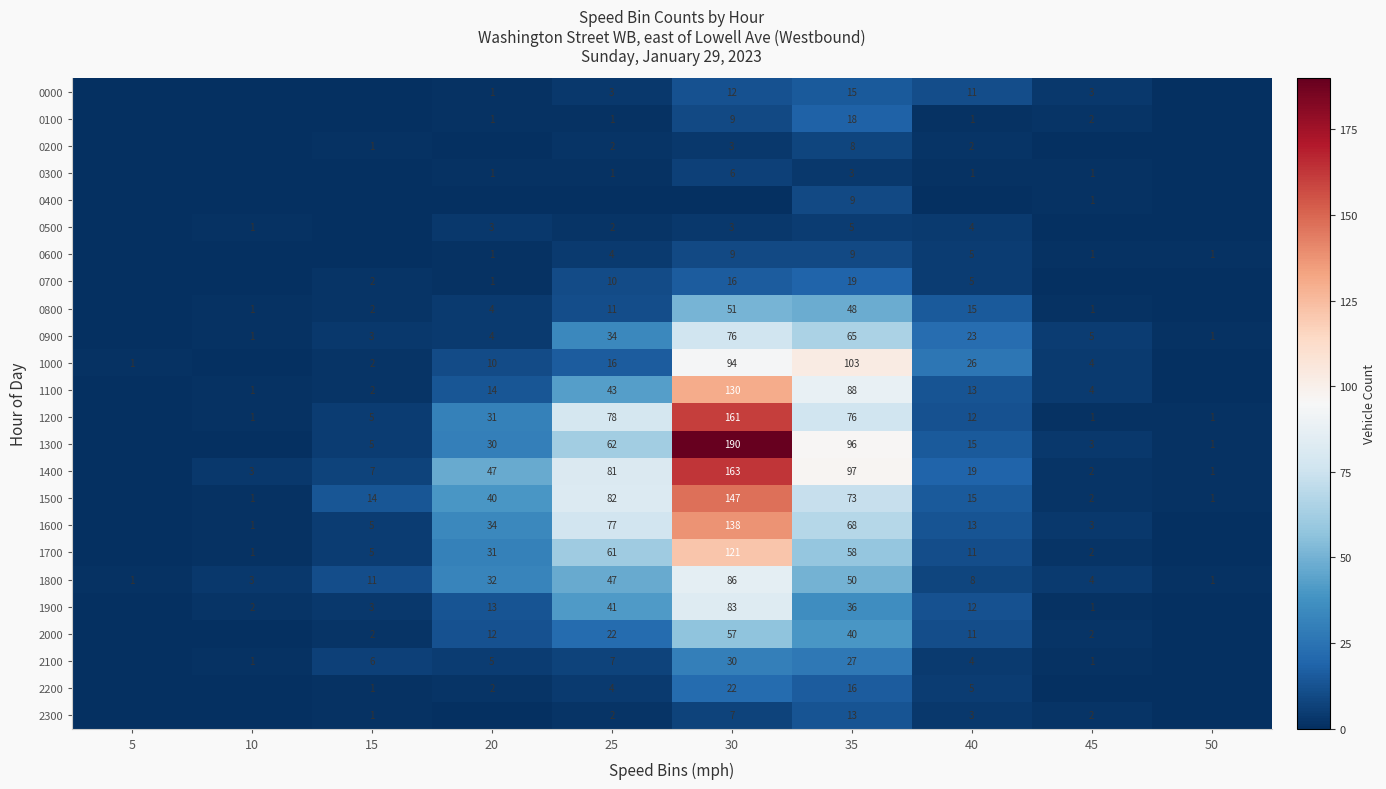

Is the value of 1800 at 45 greater than the value of 1900 at 35?

No